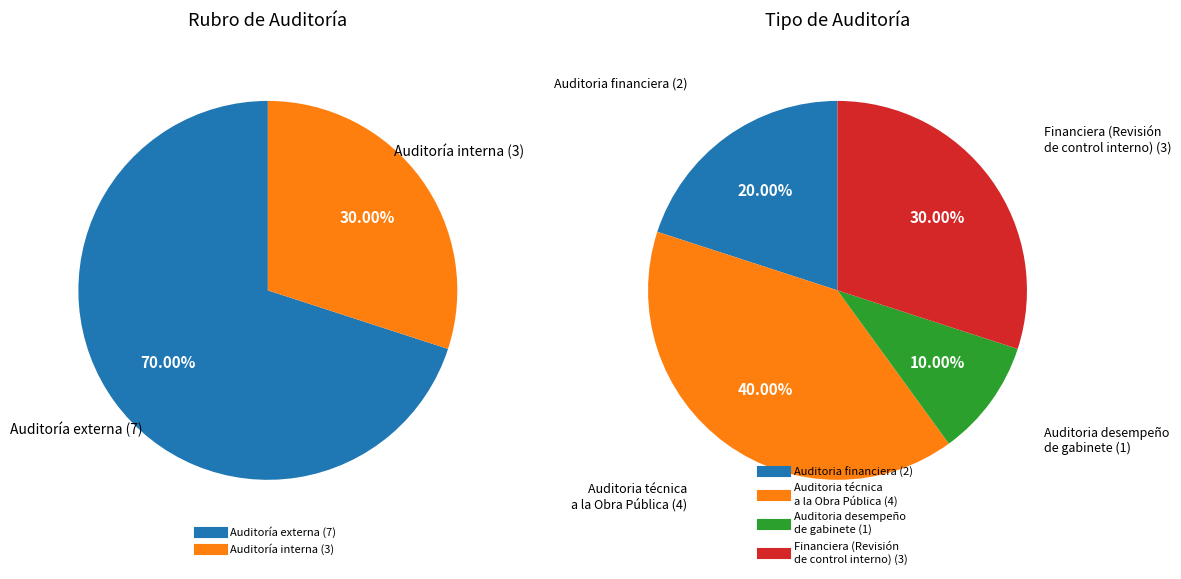

Rank the categories by value from highest to lowest.

Auditoría externa, Auditoría interna